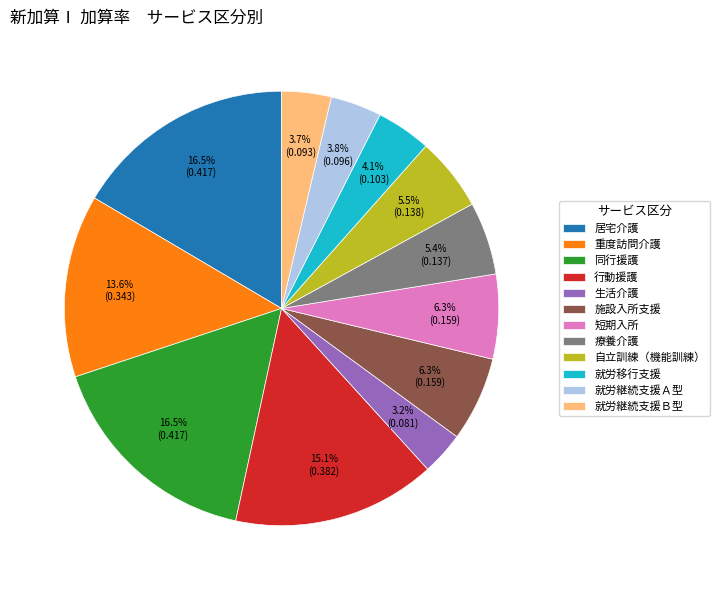

The 同行援護 slice represents 11% of the pie. True or false?

False